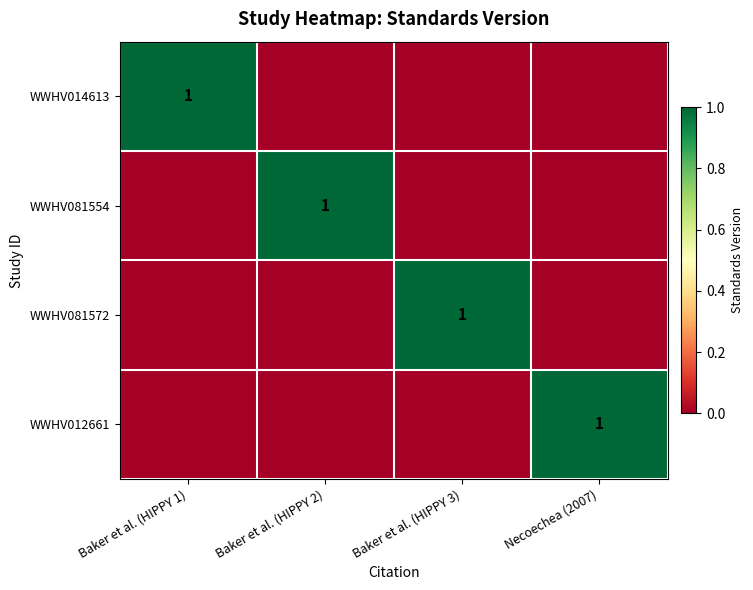

At how many categories does at least one series exceed 0?

4